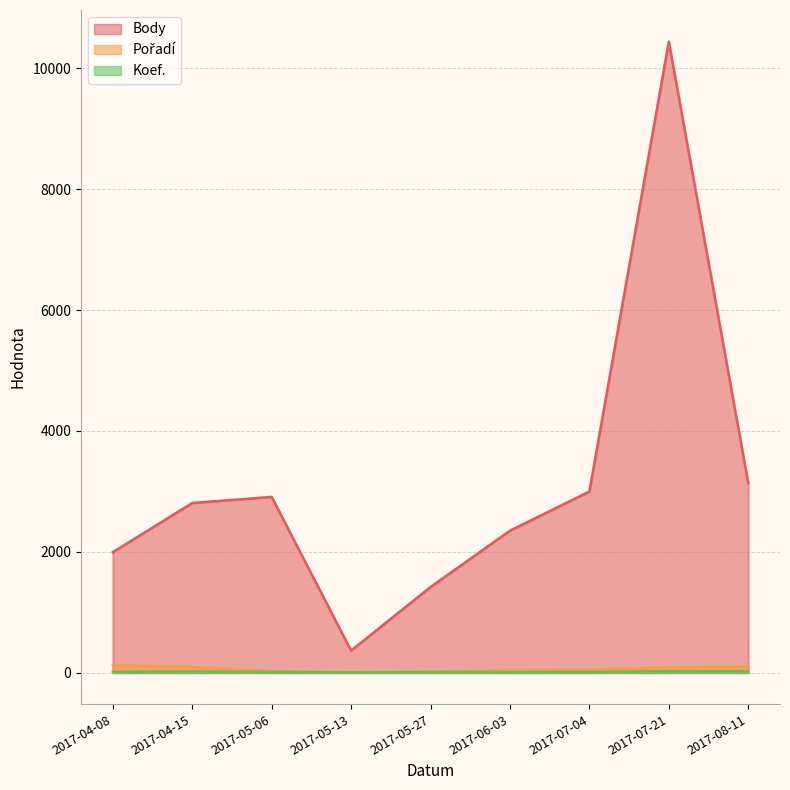

Where is the first local maximum for Body?

2017-05-06